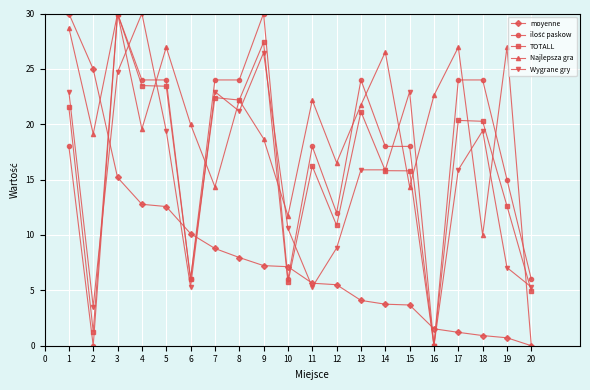

Where do moyenne and Wygrane gry first cross each other?

2 and 3